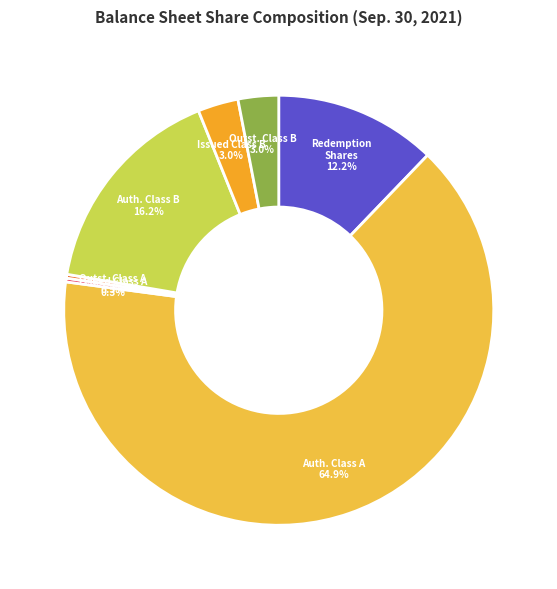

Which category has the biggest portion of the pie?

Auth. Class A